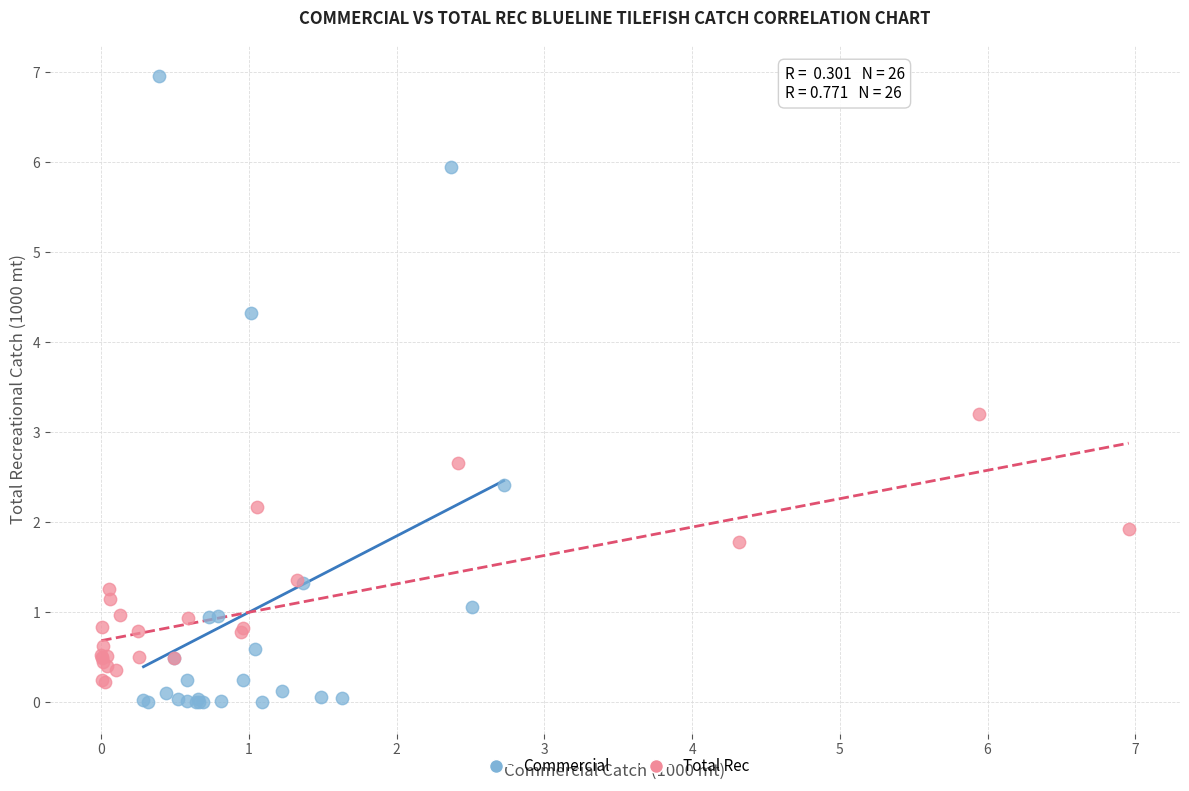

What are all the series names shown in the legend?

Commercial, Total Rec